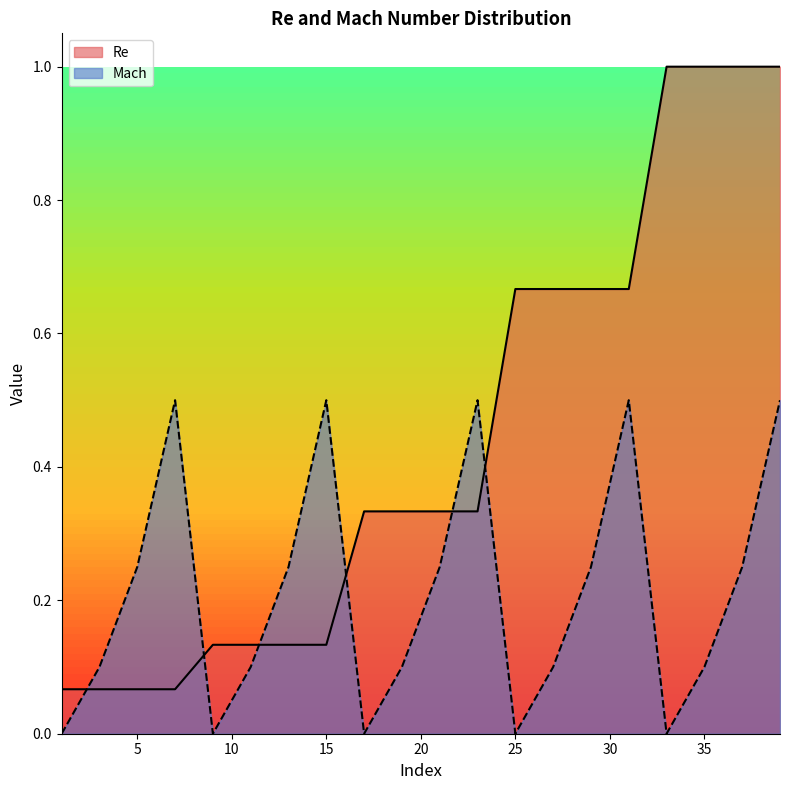

What is the average value of the Re series?

0.4